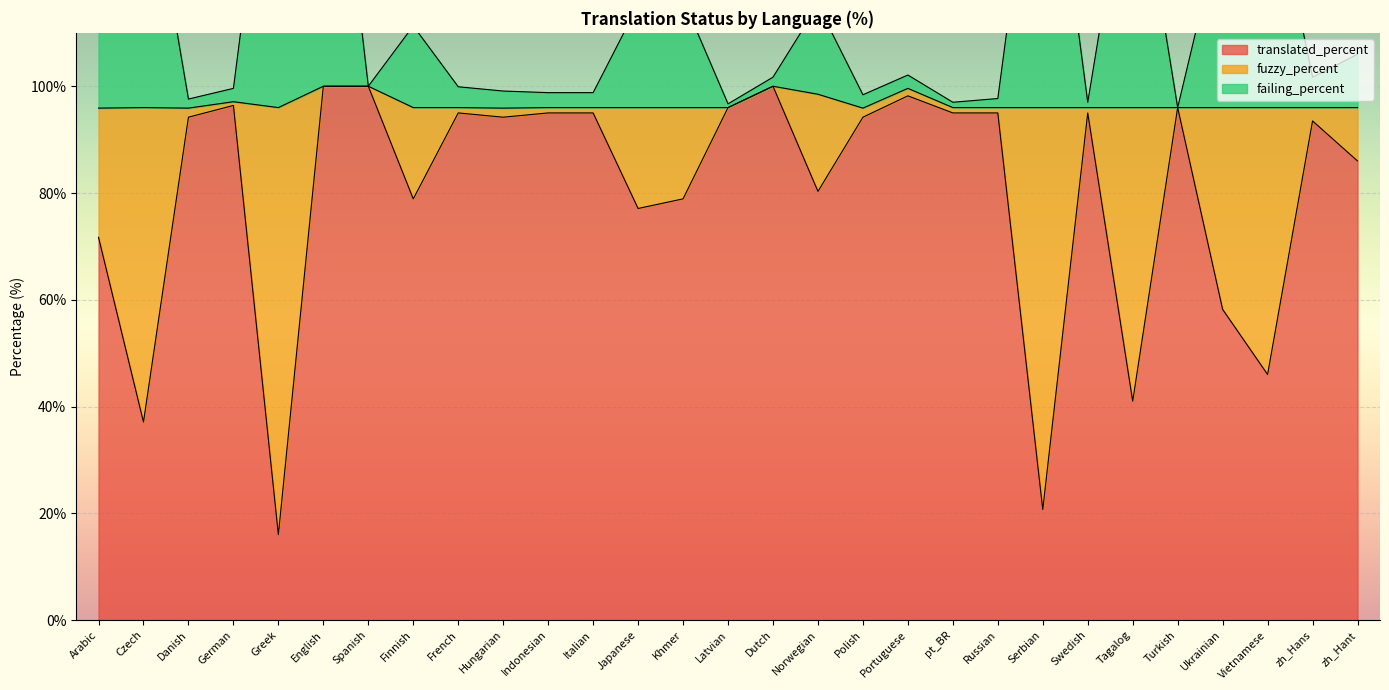

At how many categories does at least one series exceed 149?

3